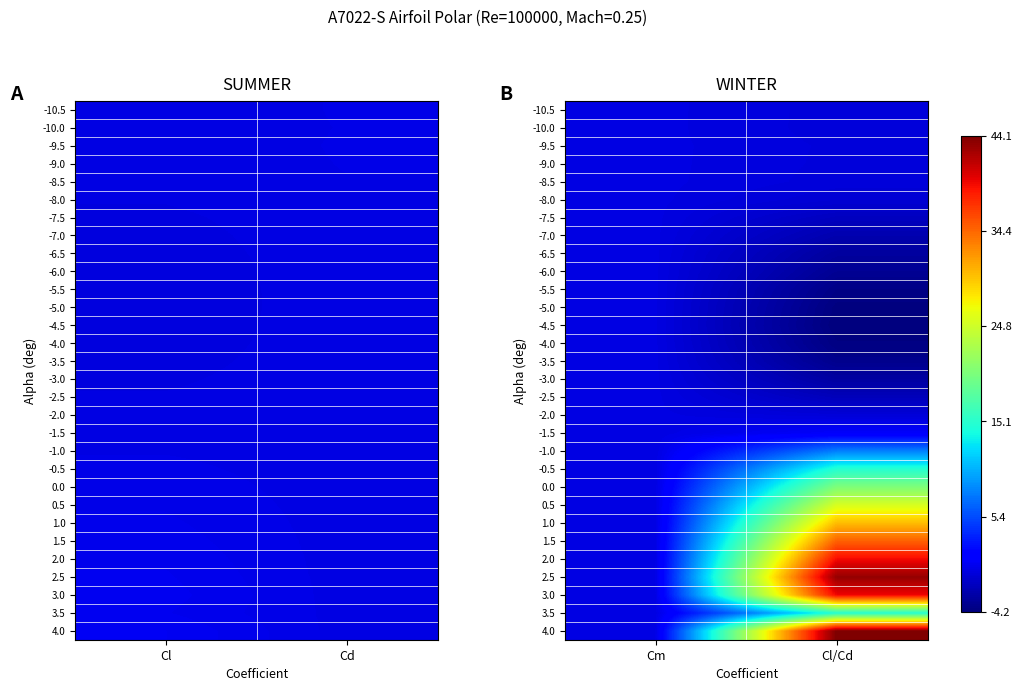

Which has a higher value, Cm or Cl/Cd?

Cm